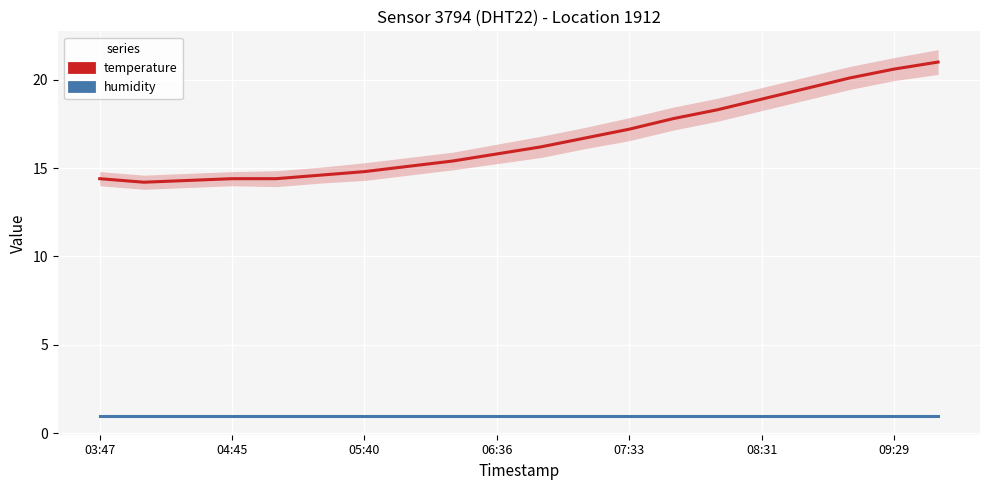

What is the difference between the second highest and minimum values in the temperature series?

6.4